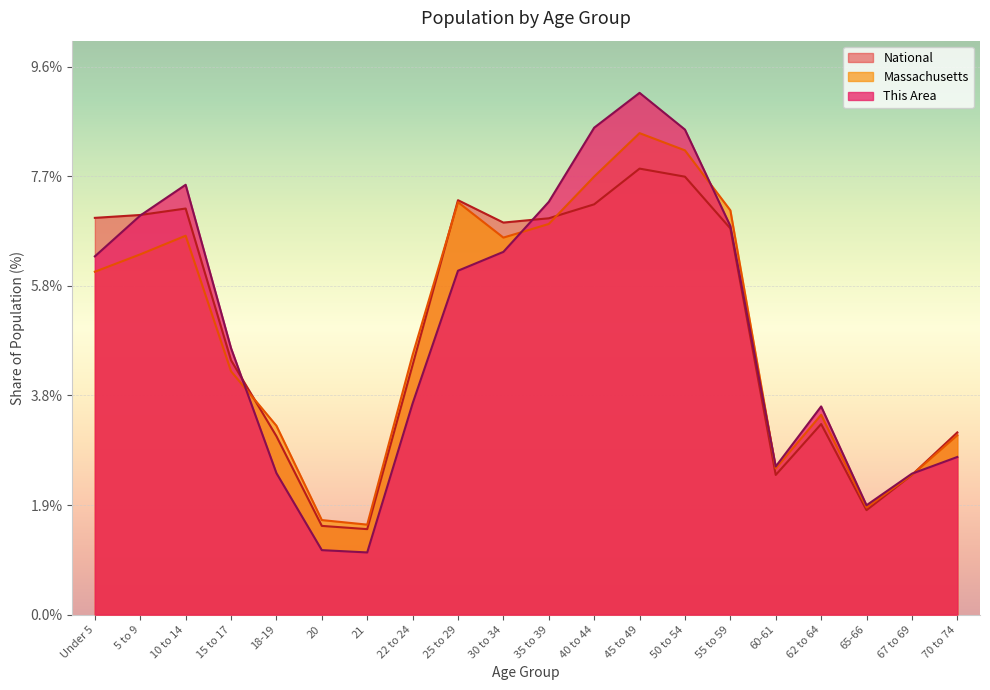

How many lines are shown in the chart?

3